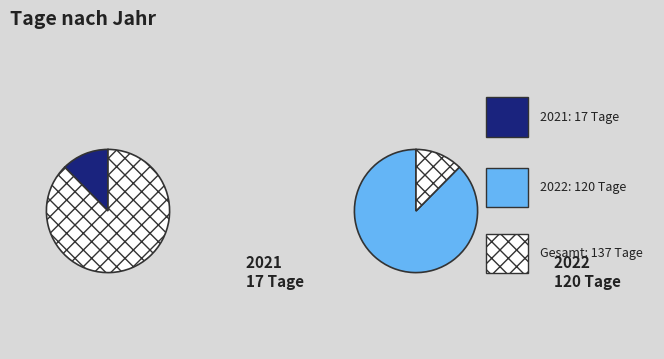

What percentage is the 2021 slice, to the nearest percent?

12%